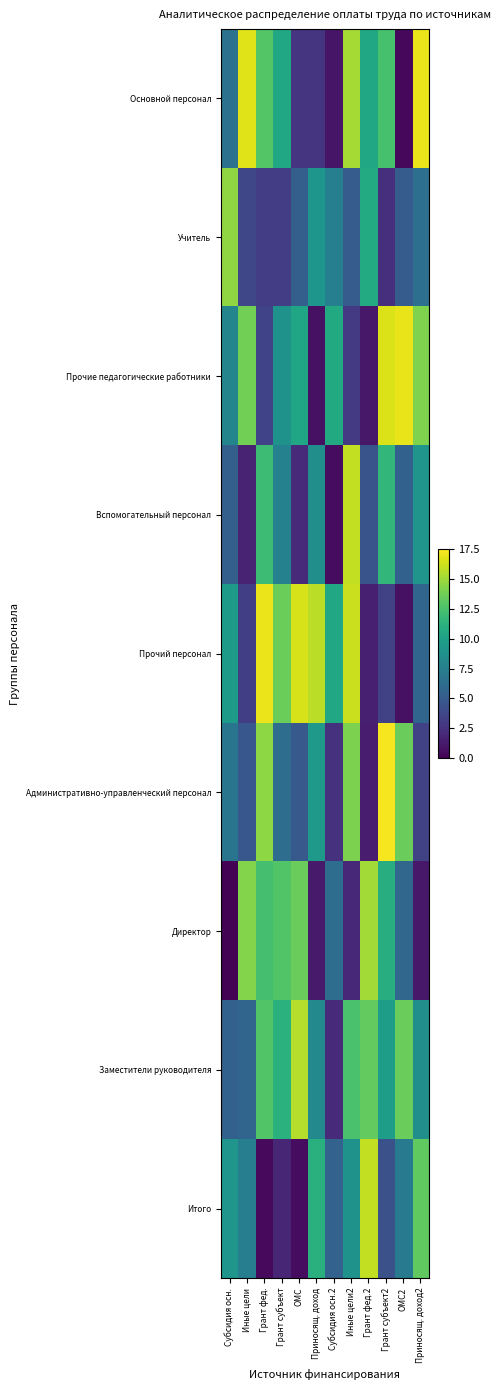

Reading left to right, extract all data points from this chart.

Основной персонал: Субсидия осн.=6.6	Иные цели=16.6	Грант фед.=12.8	Грант субъект=10.5	ОМС=2.7	Приносящ. доход=2.7	Субсидия осн.2=1.0	Иные цели2=15.2	Грант фед.2=10.5	Грант субъект2=12.4	ОМС2=0.4	Приносящ. доход2=17.0
Учитель: Субсидия осн.=14.6	Иные цели=3.7	Грант фед.=3.2	Грант субъект=3.2	ОМС=5.3	Приносящ. доход=9.2	Субсидия осн.2=7.6	Иные цели2=5.1	Грант фед.2=10.7	Грант субъект2=2.4	ОМС2=5.1	Приносящ. доход2=6.4
Прочие педагогические работники: Субсидия осн.=8.0	Иные цели=13.7	Грант фед.=3.5	Грант субъект=9.0	ОМС=10.4	Приносящ. доход=0.8	Субсидия осн.2=10.6	Иные цели2=3.0	Грант фед.2=1.1	Грант субъект2=16.6	ОМС2=16.9	Приносящ. доход2=14.1
Вспомогательный персонал: Субсидия осн.=5.3	Иные цели=1.7	Грант фед.=12.0	Грант субъект=7.7	ОМС=2.1	Приносящ. доход=8.7	Субсидия осн.2=0.6	Иные цели2=15.9	Грант фед.2=4.5	Грант субъект2=11.6	ОМС2=5.5	Приносящ. доход2=9.1
Прочий персонал: Субсидия осн.=9.6	Иные цели=3.2	Грант фед.=17.0	Грант субъект=13.6	ОМС=16.4	Приносящ. доход=15.7	Субсидия осн.2=10.5	Иные цели2=16.1	Грант фед.2=1.5	Грант субъект2=3.4	ОМС2=0.8	Приносящ. доход2=5.7
Административно-управленческий персонал: Субсидия осн.=6.8	Иные цели=4.7	Грант фед.=14.5	Грант субъект=6.2	ОМС=4.9	Приносящ. доход=9.5	Субсидия осн.2=2.5	Иные цели2=14.0	Грант фед.2=1.3	Грант субъект2=17.3	ОМС2=13.5	Приносящ. доход2=3.5
Директор: Субсидия осн.=0.1	Иные цели=14.3	Грант фед.=12.4	Грант субъект=12.8	ОМС=13.5	Приносящ. доход=1.3	Субсидия осн.2=6.3	Иные цели2=2.0	Грант фед.2=15.1	Грант субъект2=10.9	ОМС2=5.8	Приносящ. доход2=1.1
Заместители руководителя: Субсидия осн.=5.4	Иные цели=5.7	Грант фед.=12.8	Грант субъект=11.2	ОМС=15.5	Приносящ. доход=8.3	Субсидия осн.2=2.1	Иные цели2=12.5	Грант фед.2=13.3	Грант субъект2=9.8	ОМС2=13.5	Приносящ. доход2=8.6
Итого: Субсидия осн.=9.1	Иные цели=7.5	Грант фед.=0.4	Грант субъект=1.9	ОМС=0.6	Приносящ. доход=11.1	Субсидия осн.2=5.5	Иные цели2=8.9	Грант фед.2=15.9	Грант субъект2=4.4	ОМС2=7.2	Приносящ. доход2=13.2